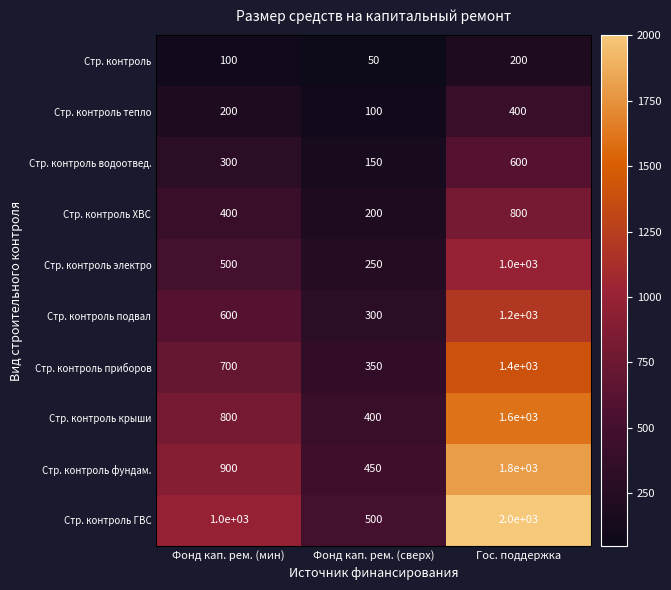

At how many categories does at least one series exceed 147?

3